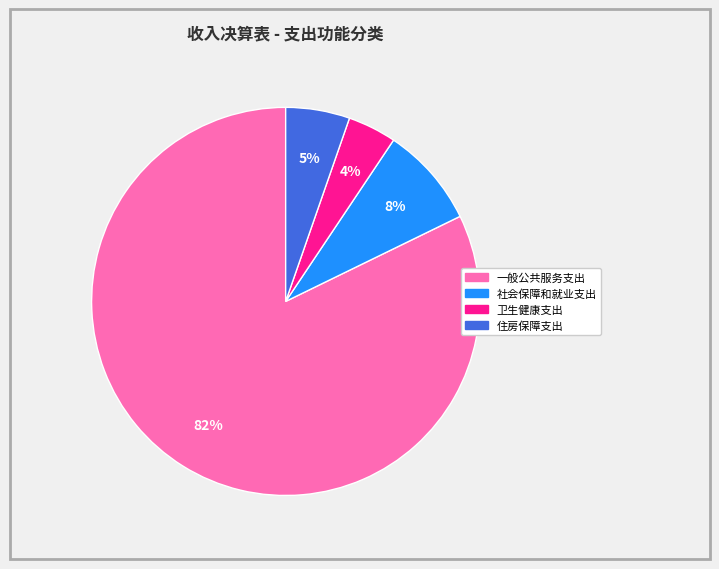

How many segments does this pie chart have?

4